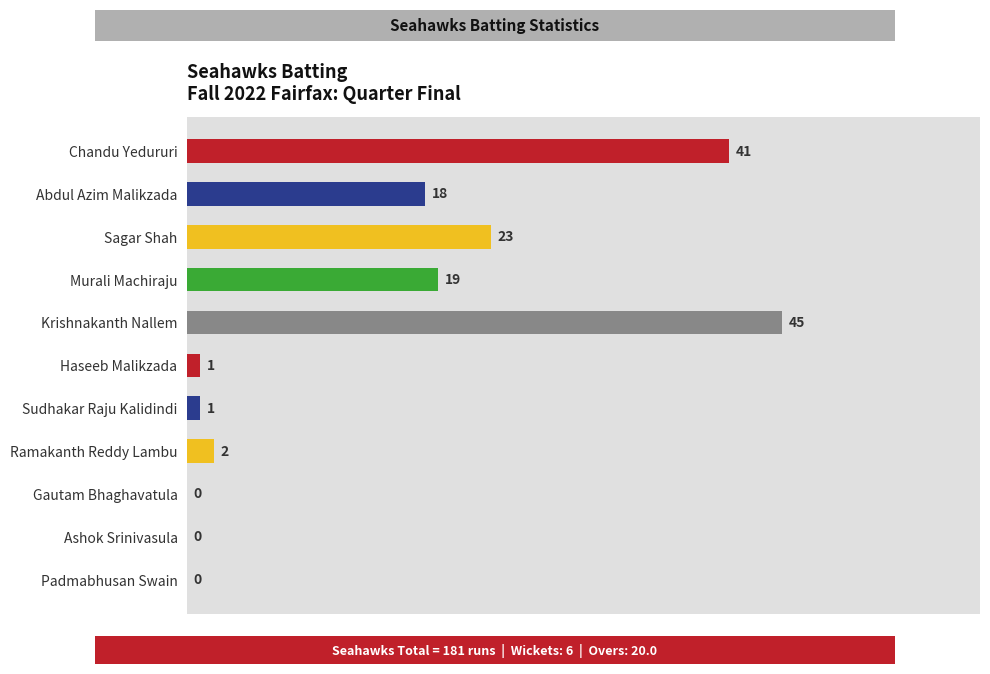

Are the bars horizontal?

Yes